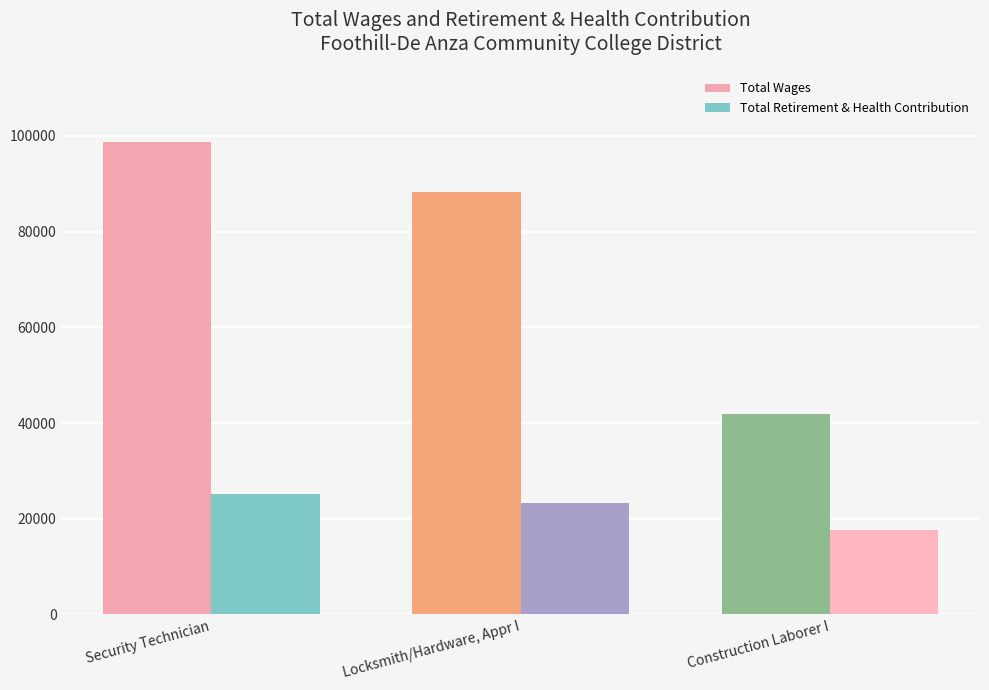

Reading left to right, extract all data points from this chart.

Total Wages: 98754	88253	41820
Total Retirement & Health Contribution: 25100	23200	17663